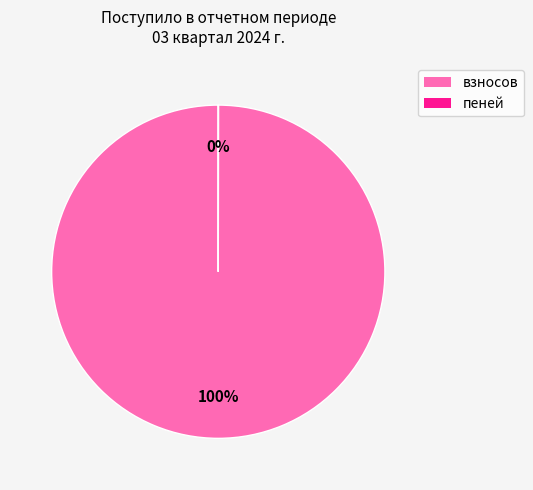

What percentage is the взносов slice, to the nearest percent?

100%